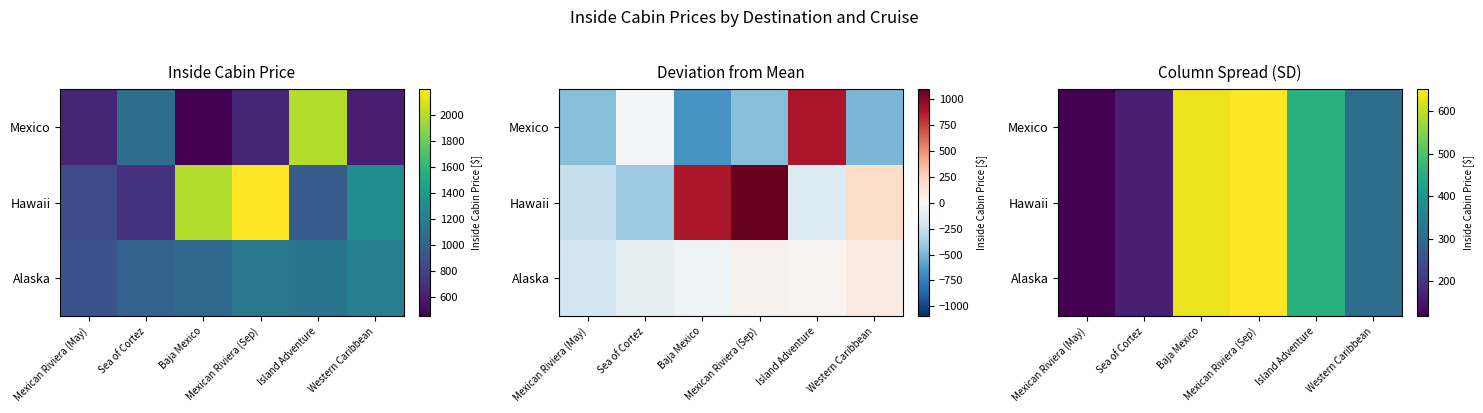

Rank the series at Mexican Riviera (May) from highest to lowest value.

Mexico, Hawaii, Alaska